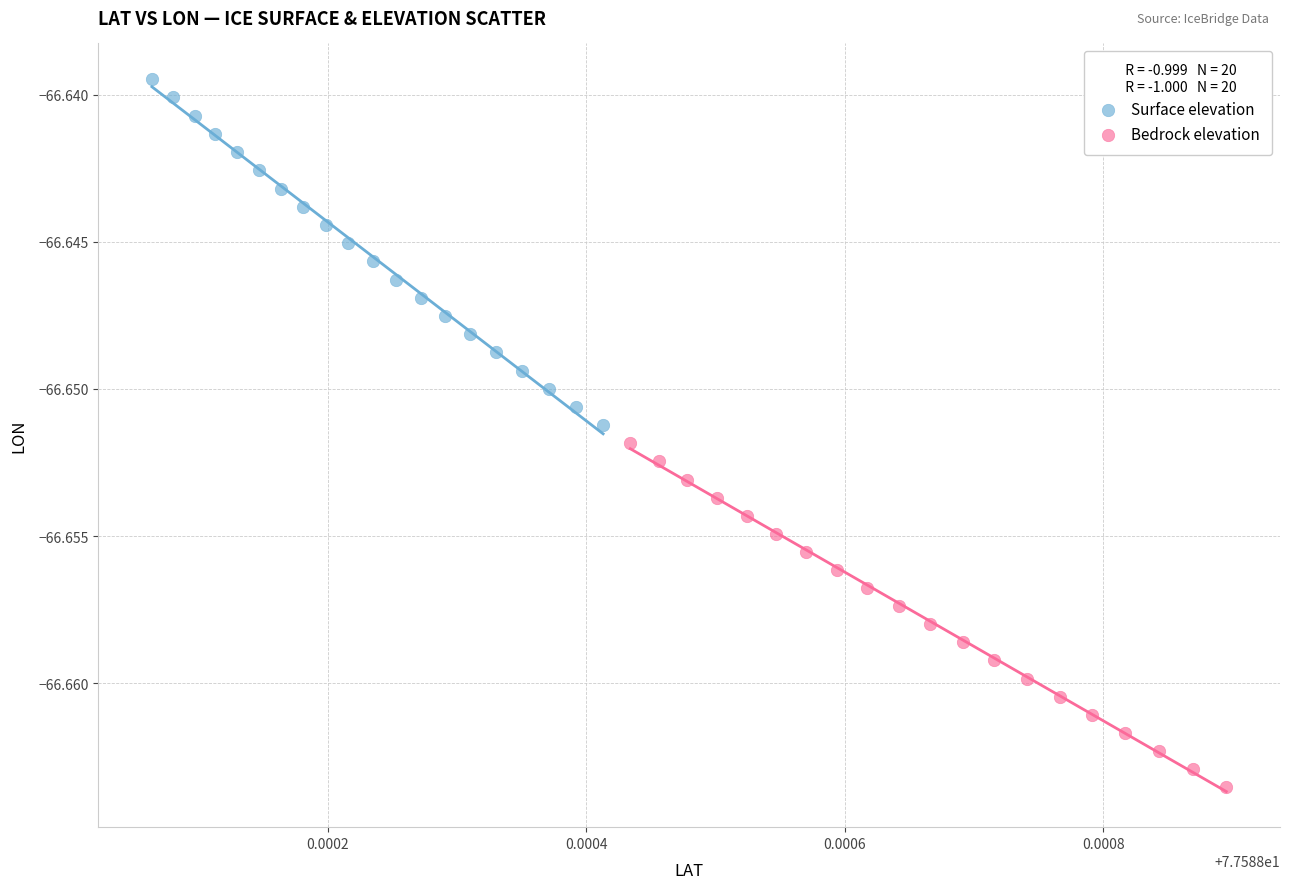

What are all the series names shown in the legend?

Surface elevation, Bedrock elevation